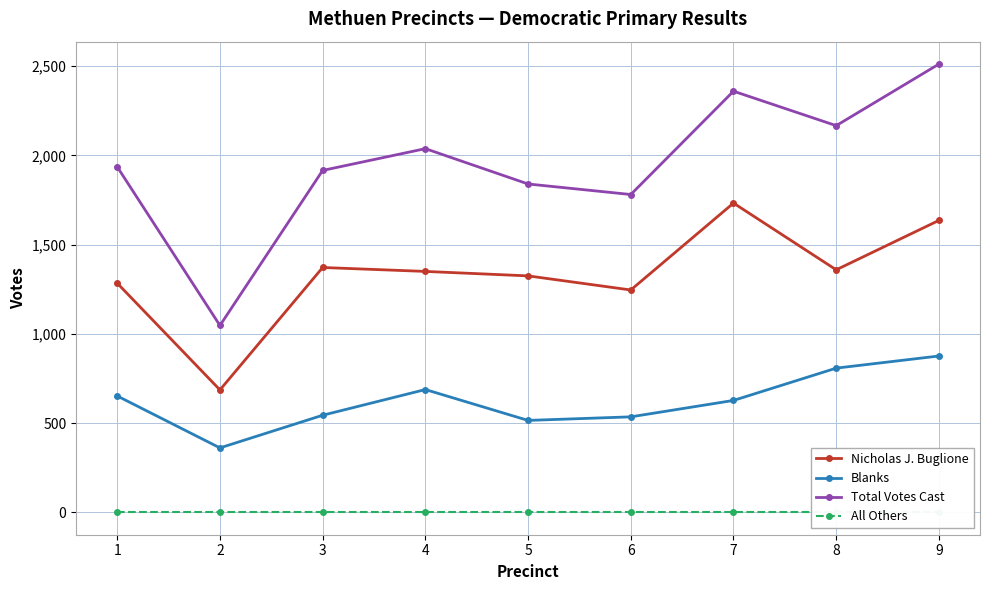

Does the chart have visible grid lines?

Yes